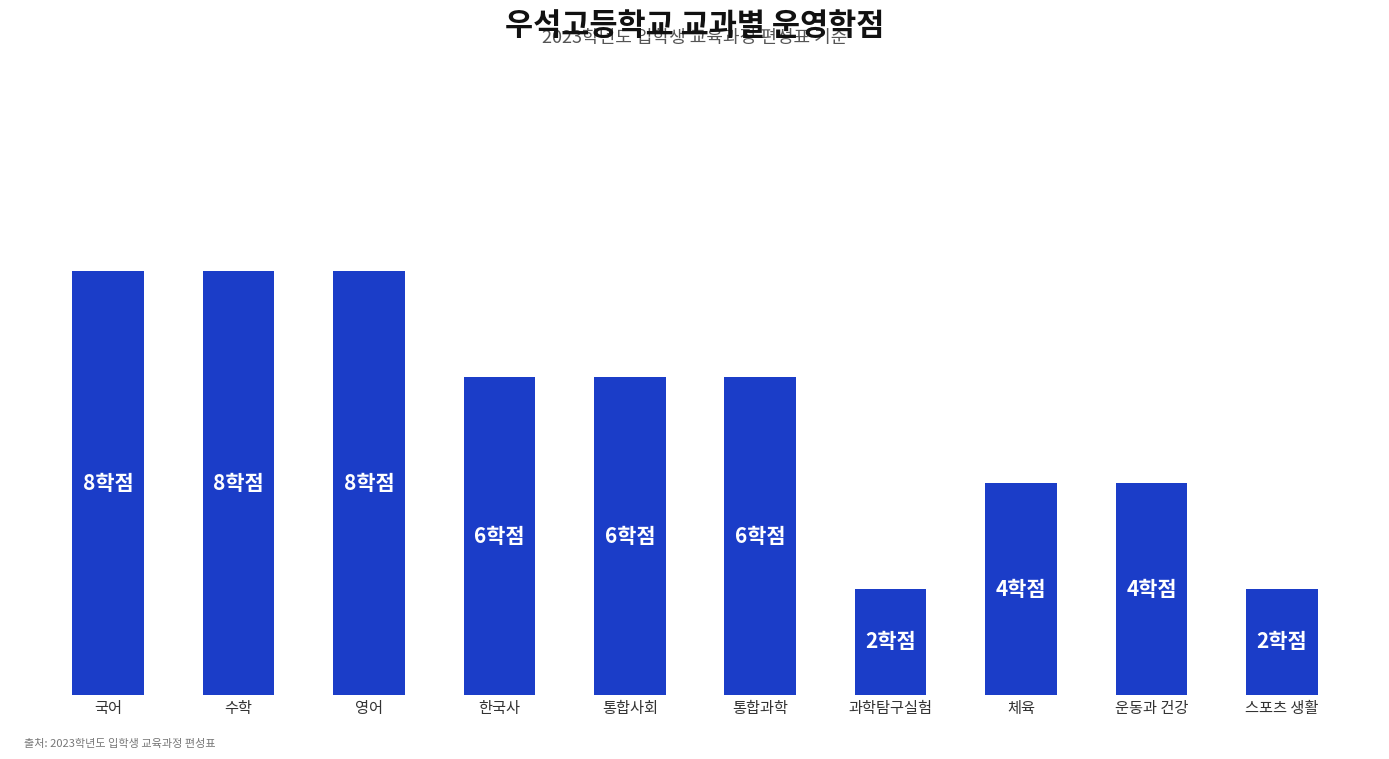

Does the chart contain stacked bars?

No